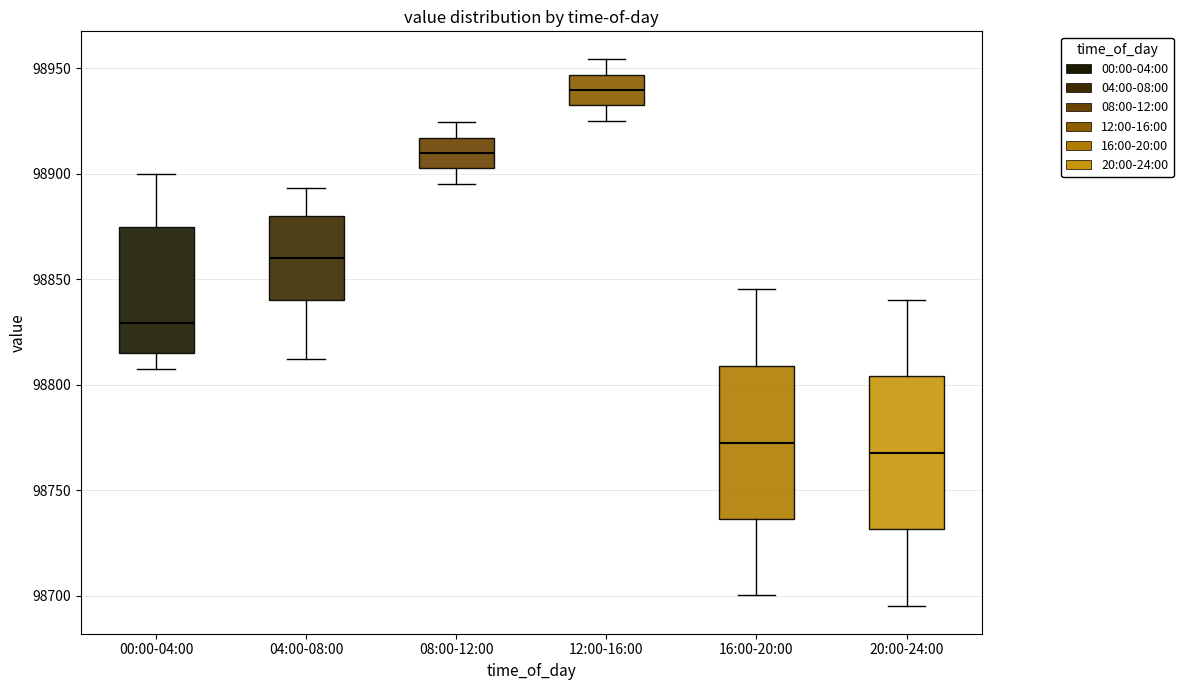

Reading left to right, transcribe this box plot: for each box, give where its median line is, the range the box spans, and where its two whiskers end, as read against the y-axis. The values are not printed on the chart, so give them approximately, as read against the axis.

00:00-04:00: median 98830, box 98815 to 98875, whiskers 98805 to 98900
04:00-08:00: median 98860, box 98840 to 98880, whiskers 98810 to 98895
08:00-12:00: median 98910, box 98905 to 98915, whiskers 98895 to 98925
12:00-16:00: median 98940, box 98935 to 98945, whiskers 98925 to 98955
16:00-20:00: median 98775, box 98735 to 98810, whiskers 98700 to 98845
20:00-24:00: median 98770, box 98730 to 98805, whiskers 98695 to 98840